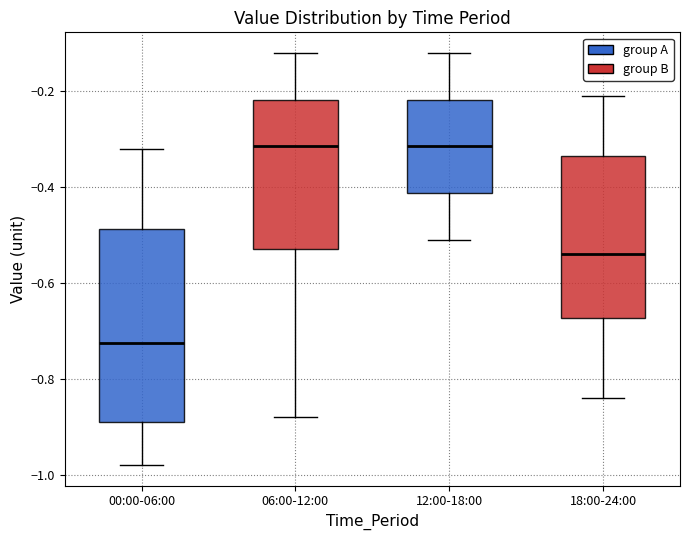

Which box is the tallest, from its lower edge to its upper edge?

00:00-06:00